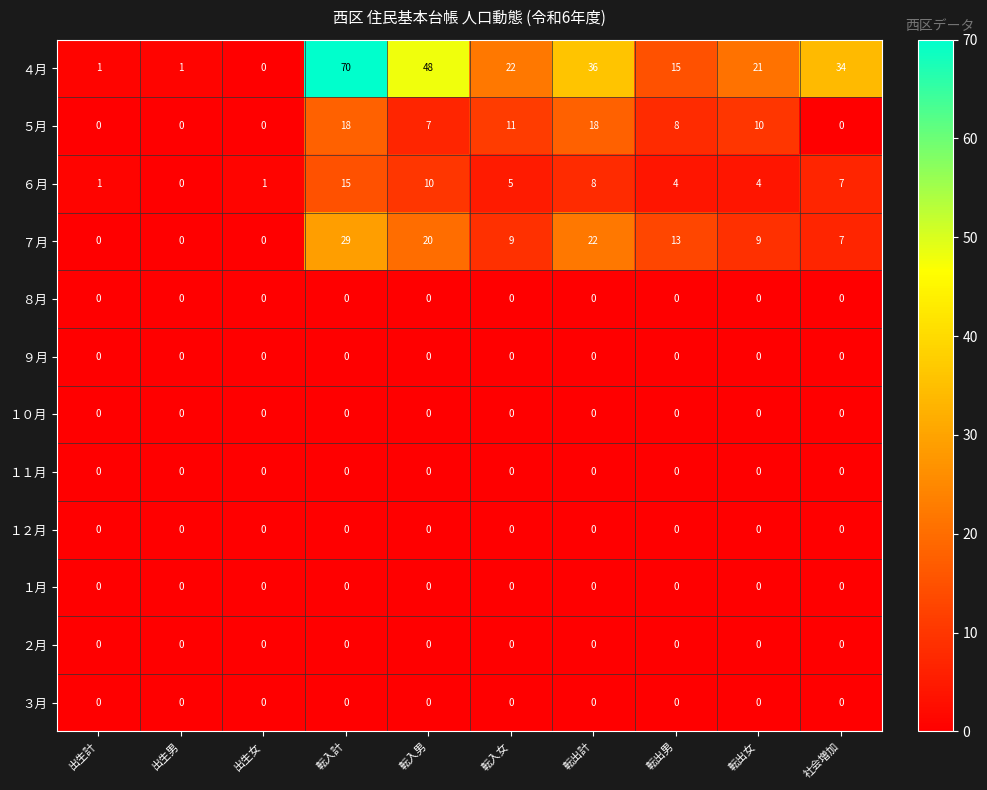

Which series has the largest range (max minus min)?

４月